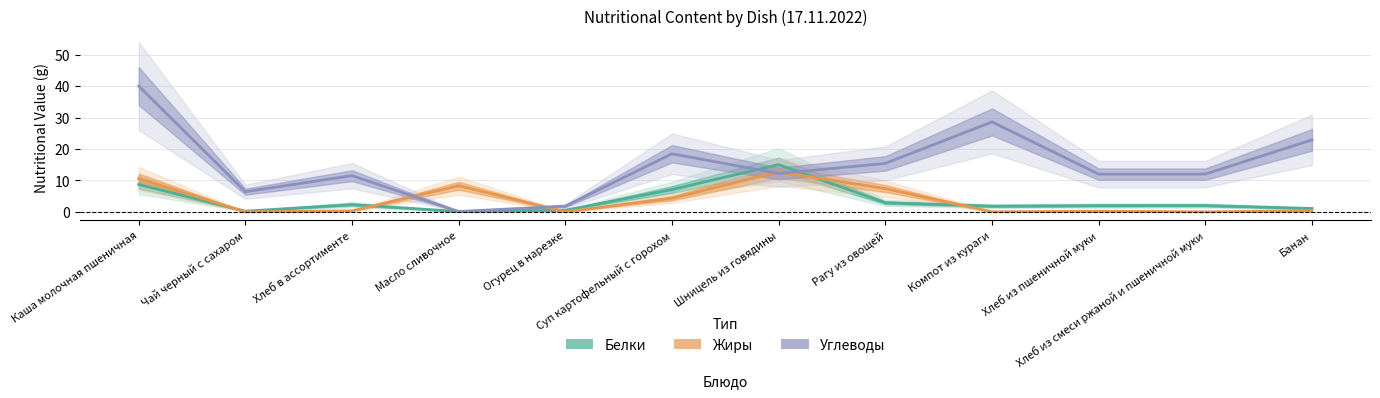

List the labels in order of Белки value, largest first.

Шницель из говядины, Каша молочная пшеничная, Суп картофельный с горохом, Рагу из овощей, Хлеб в ассортименте, Хлеб из смеси ржаной и пшеничной муки, Хлеб из пшеничной муки, Компот из кураги, Банан, Огурец в нарезке, Чай черный с сахаром, Масло сливочное